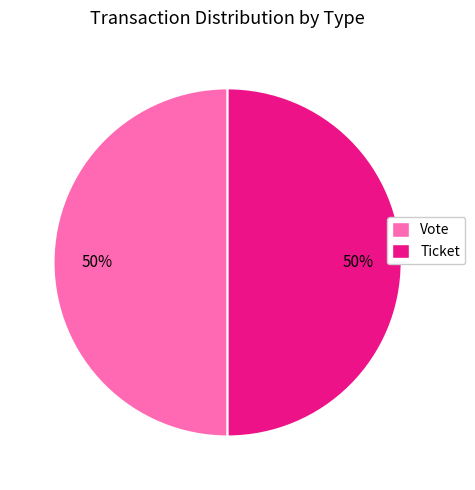

Is it true that Vote is 64% of the pie?

False